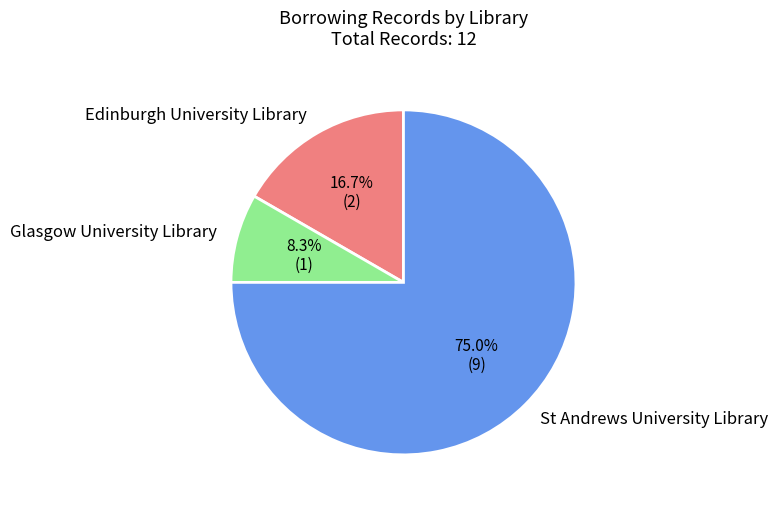

Do Glasgow University Library and Edinburgh University Library together represent more than half of the pie?

No